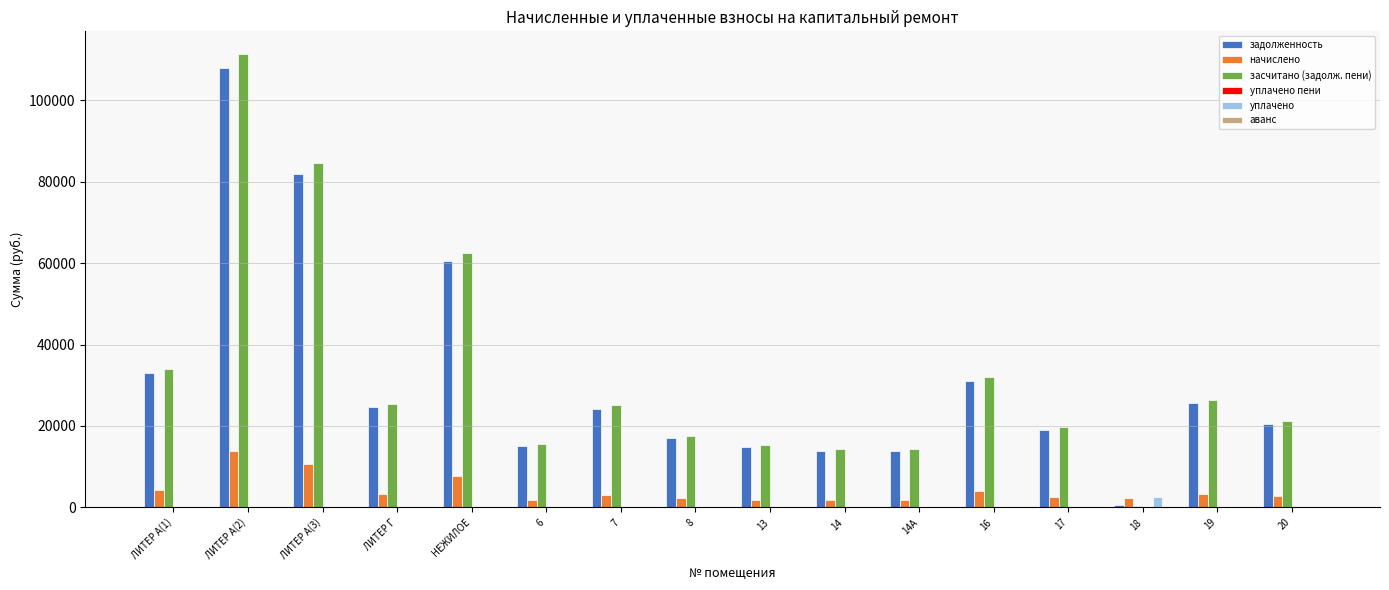

Which series has the largest total across all categories?

засчитано (задолж. пени)